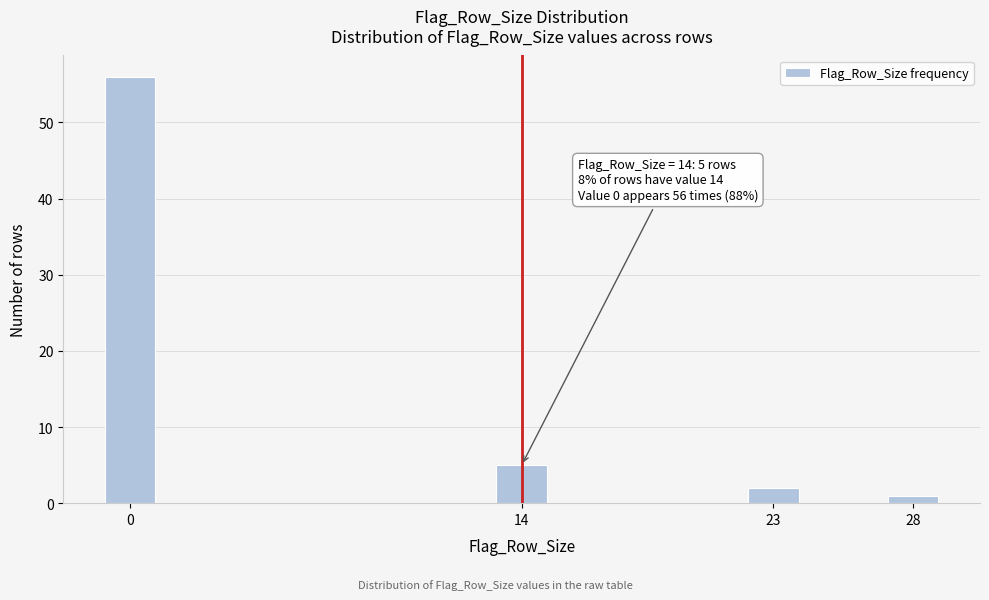

Reading left to right, transcribe all the data shown in this chart.

0=56	14=5	23=2	28=1